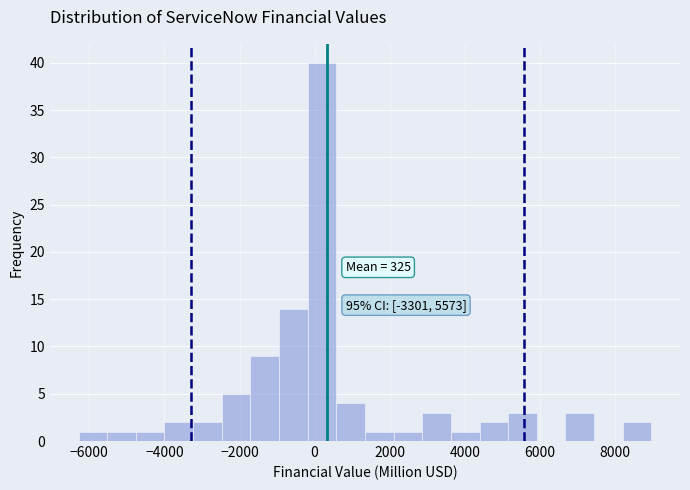

Read against the x-axis, roughly where is the centre of the tallest bar?

200